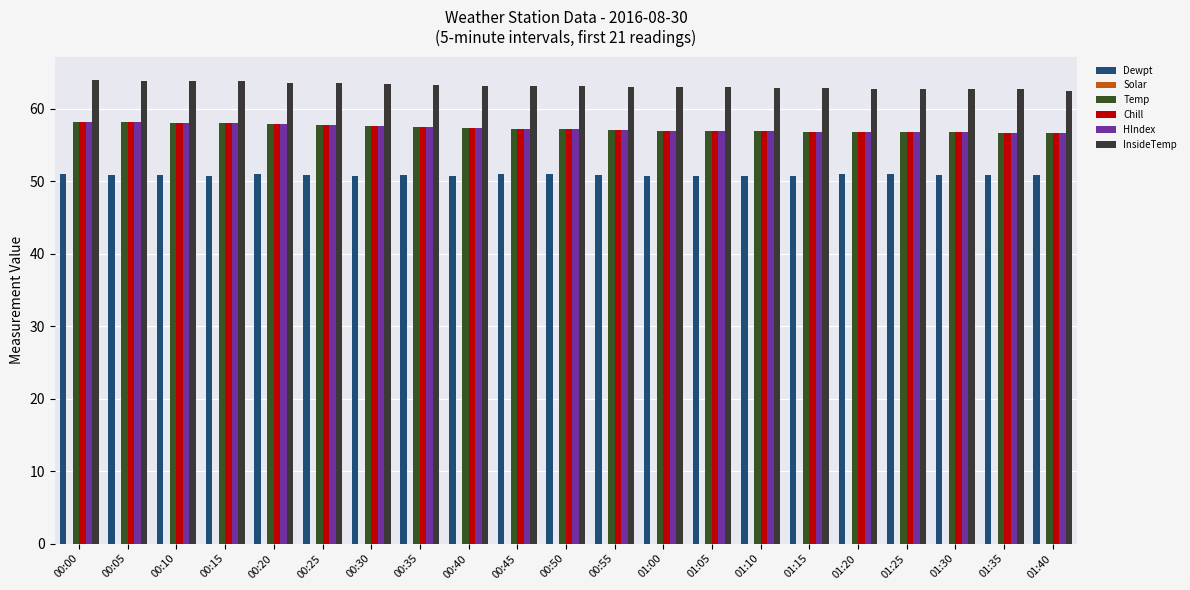

Reading left to right, list all the values displayed in this chart.

Dewpt: 00:00=51.0	00:05=50.9	00:10=50.8	00:15=50.7	00:20=51.0	00:25=50.9	00:30=50.7	00:35=50.9	00:40=50.8	00:45=51.1	00:50=51.0	00:55=50.9	01:00=50.8	01:05=50.8	01:10=50.7	01:15=50.7	01:20=51.0	01:25=51.0	01:30=50.9	01:35=50.9	01:40=50.8
Solar: 00:00=0.0	00:05=0.0	00:10=0.0	00:15=0.0	00:20=0.0	00:25=0.0	00:30=0.0	00:35=0.0	00:40=0.0	00:45=0.0	00:50=0.0	00:55=0.0	01:00=0.0	01:05=0.0	01:10=0.0	01:15=0.0	01:20=0.0	01:25=0.0	01:30=0.0	01:35=0.0	01:40=0.0
Temp: 00:00=58.2	00:05=58.2	00:10=58.1	00:15=58.0	00:20=57.9	00:25=57.8	00:30=57.7	00:35=57.5	00:40=57.4	00:45=57.2	00:50=57.2	00:55=57.1	01:00=57.0	01:05=56.9	01:10=56.9	01:15=56.8	01:20=56.8	01:25=56.8	01:30=56.8	01:35=56.7	01:40=56.7
Chill: 00:00=58.2	00:05=58.2	00:10=58.1	00:15=58.0	00:20=57.9	00:25=57.8	00:30=57.7	00:35=57.5	00:40=57.4	00:45=57.2	00:50=57.2	00:55=57.1	01:00=57.0	01:05=56.9	01:10=56.9	01:15=56.8	01:20=56.8	01:25=56.8	01:30=56.8	01:35=56.7	01:40=56.7
HIndex: 00:00=58.2	00:05=58.2	00:10=58.1	00:15=58.0	00:20=57.9	00:25=57.8	00:30=57.7	00:35=57.5	00:40=57.4	00:45=57.2	00:50=57.2	00:55=57.1	01:00=57.0	01:05=56.9	01:10=56.9	01:15=56.8	01:20=56.8	01:25=56.8	01:30=56.8	01:35=56.7	01:40=56.7
InsideTemp: 00:00=64.0	00:05=63.8	00:10=63.8	00:15=63.8	00:20=63.6	00:25=63.6	00:30=63.5	00:35=63.3	00:40=63.2	00:45=63.2	00:50=63.2	00:55=63.0	01:00=63.0	01:05=63.0	01:10=62.9	01:15=62.9	01:20=62.7	01:25=62.7	01:30=62.7	01:35=62.7	01:40=62.5